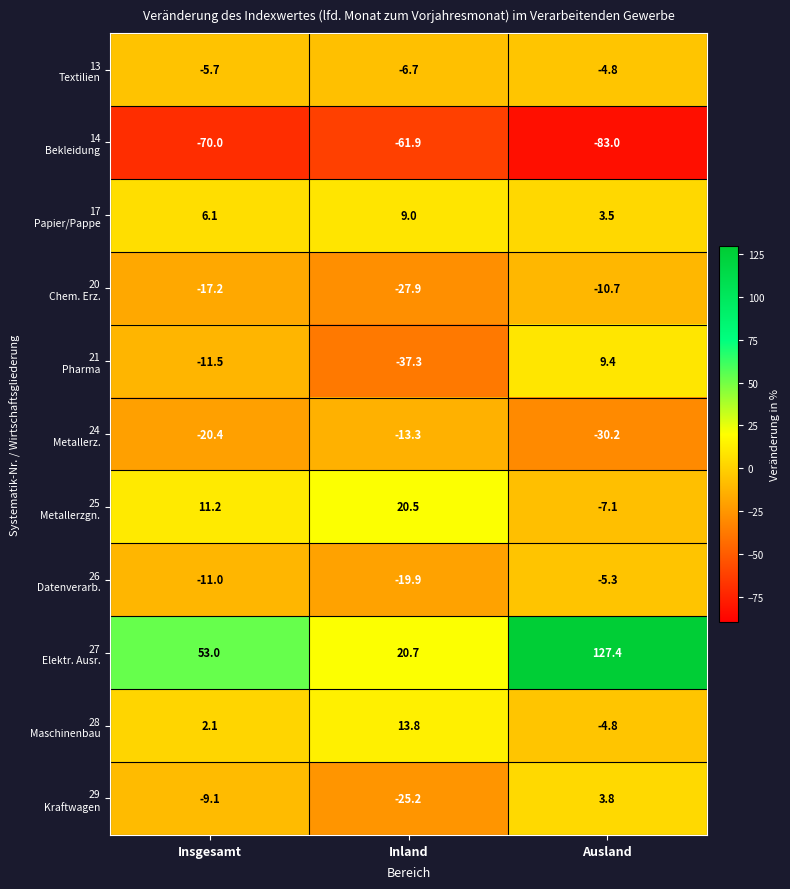

At which category is the sum across all series the highest?

Ausland